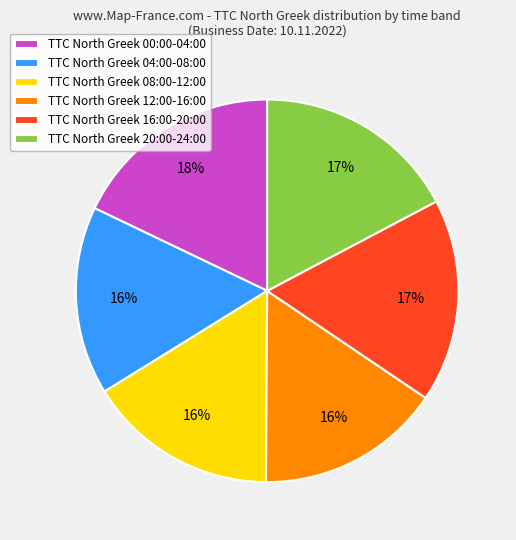

How many slices are in this pie chart?

6